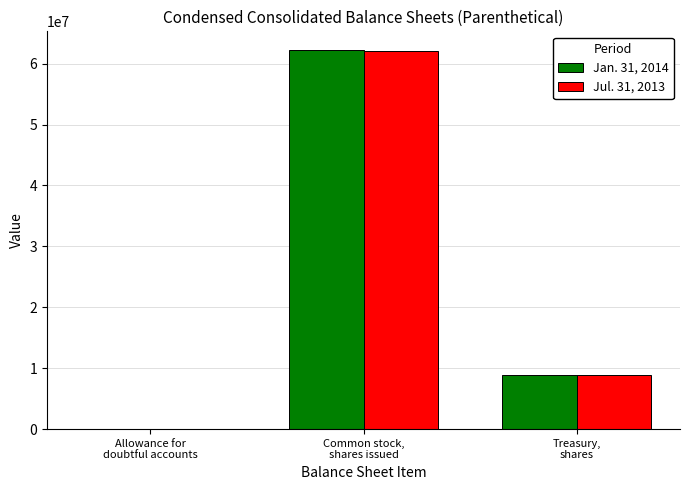

What is the greatest value displayed?

62185429